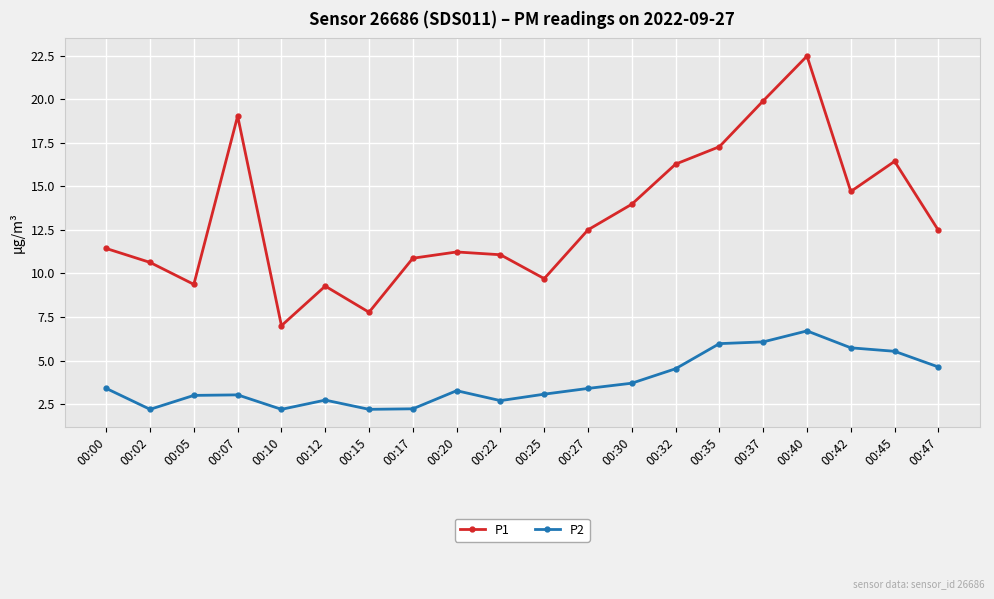

Is it true that P2 equals 7.3 at 00:47?

False